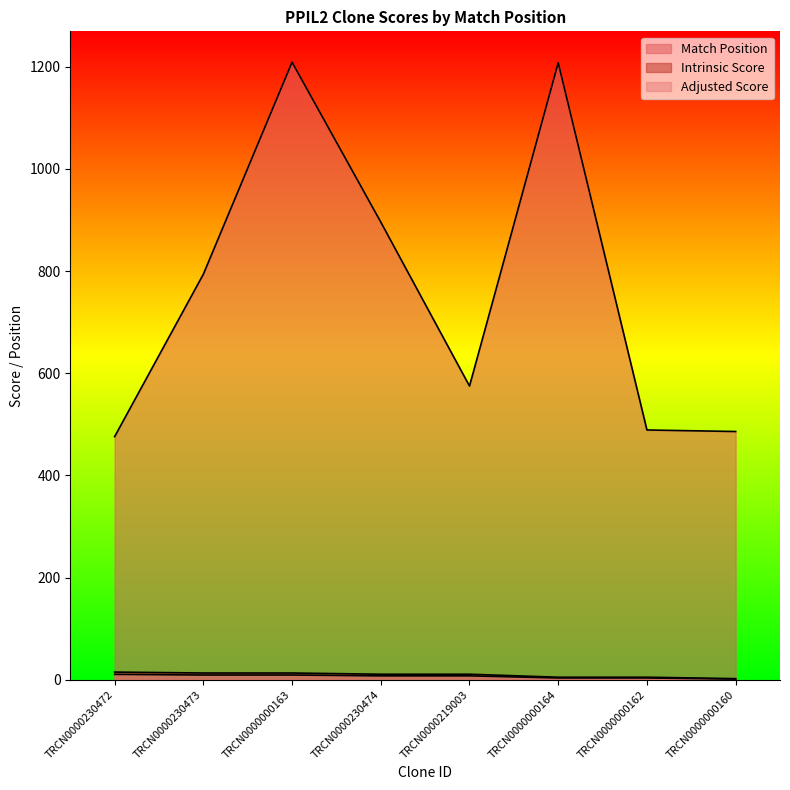

Is it true that Adjusted Score equals 5.0 at TRCN0000000163?

False